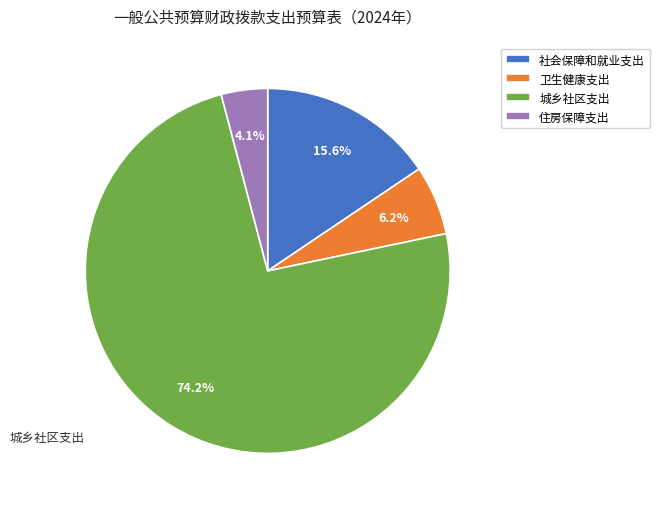

To the nearest percent, what is the average slice percentage?

25%